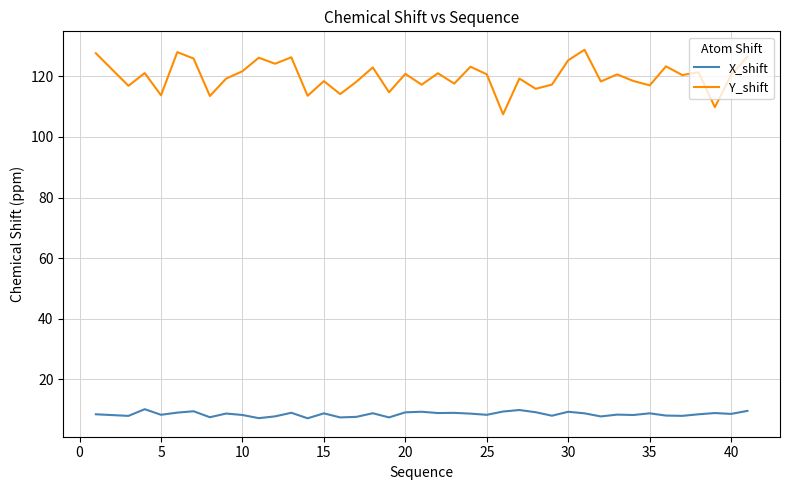

What is the maximum value shown in the chart?

128.8